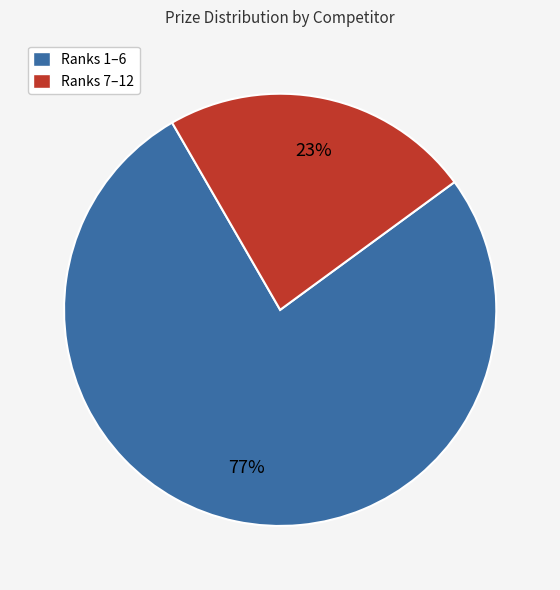

How many slices are in this pie chart?

2